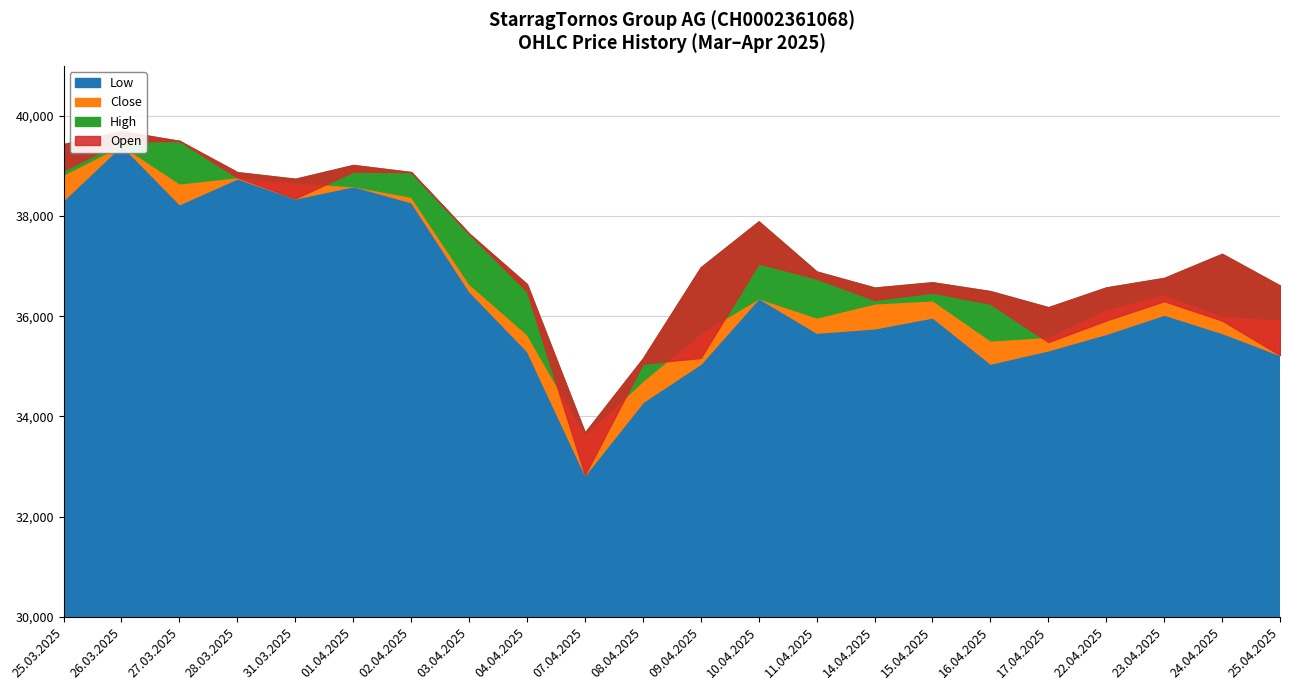

What position from the right is 27.03.2025?

20